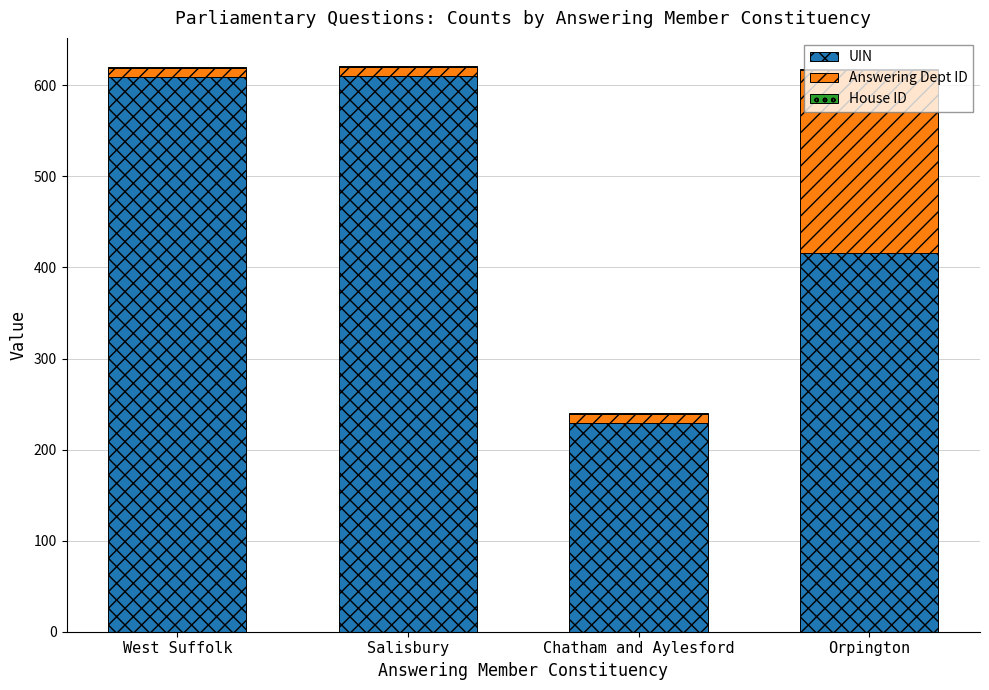

The value of UIN at Orpington is 416. True or false?

True